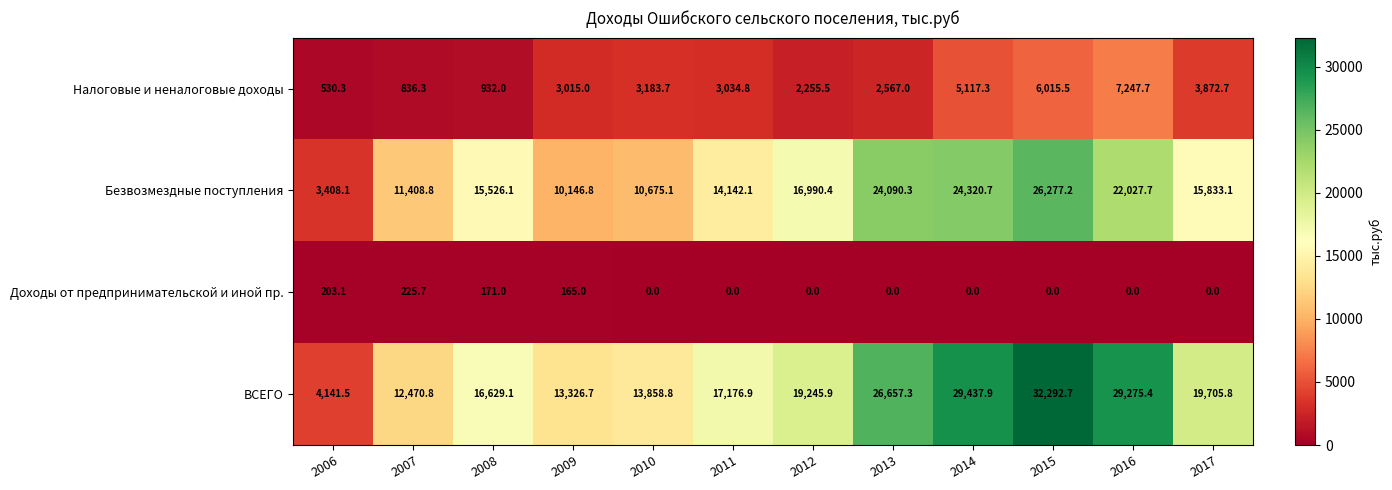

What value does the ВСЕГО series have at 2007?

12470.8